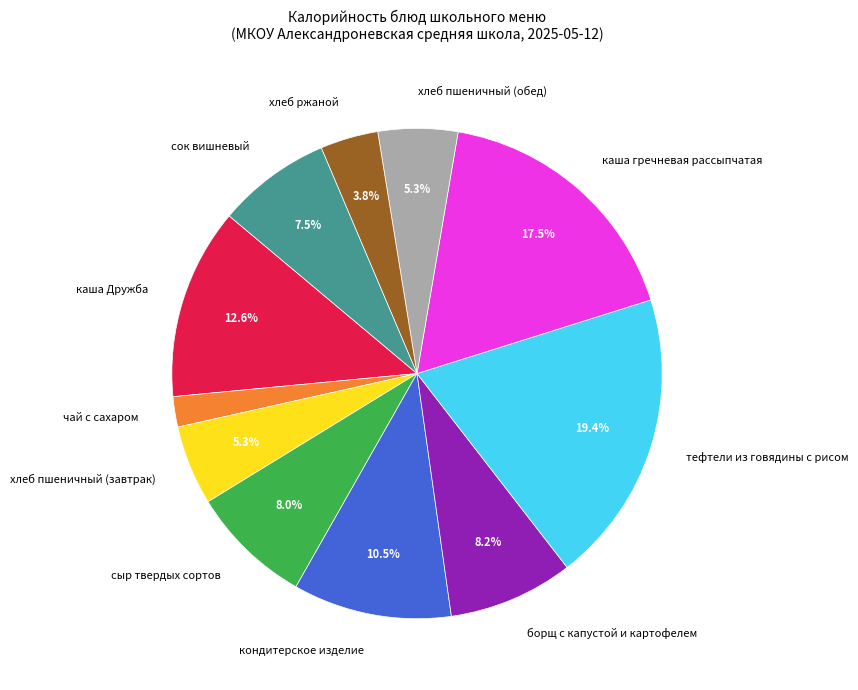

Which has a higher value, сок вишневый or борщ с капустой и картофелем?

борщ с капустой и картофелем